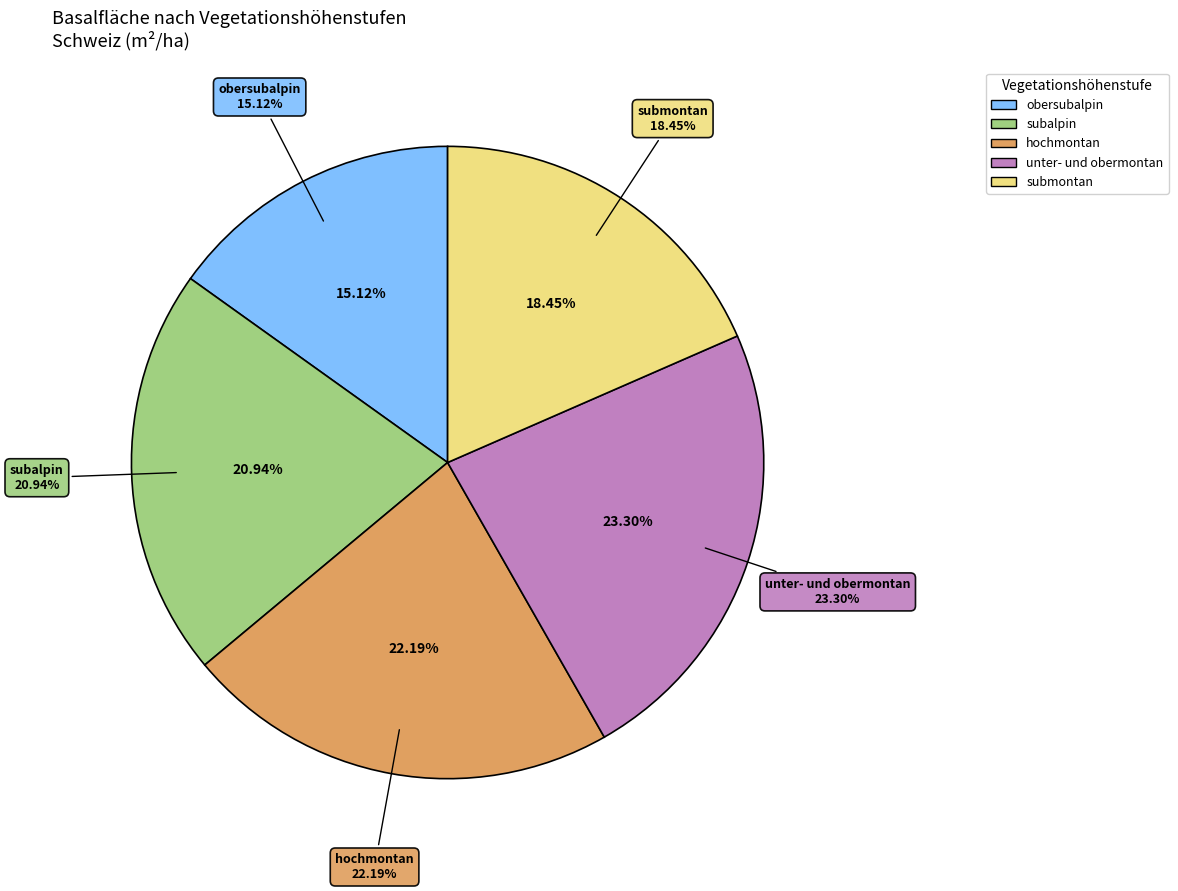

How many segments does this pie chart have?

5